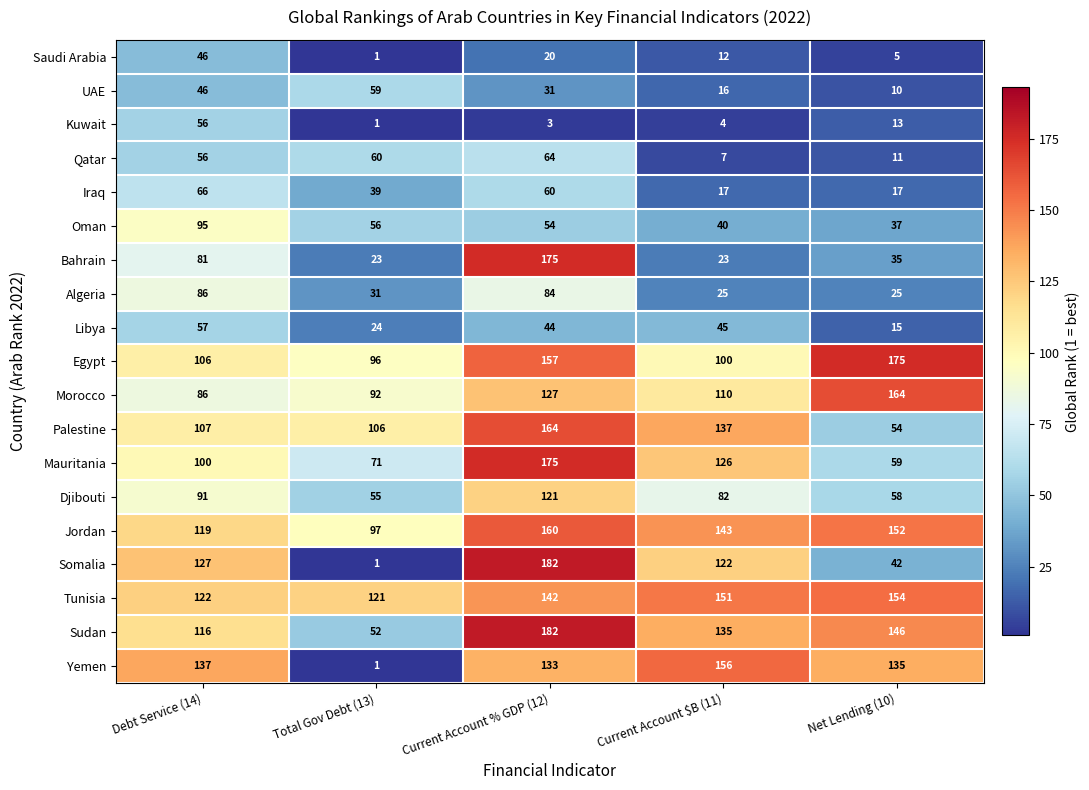

Is the value of Iraq at Debt Service (14) greater than the value of Kuwait at Current Account $B (11)?

Yes